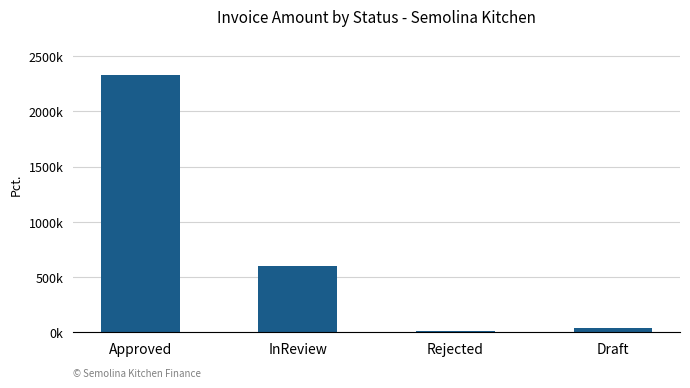

What is the label of the 3rd bar from the left?

Rejected